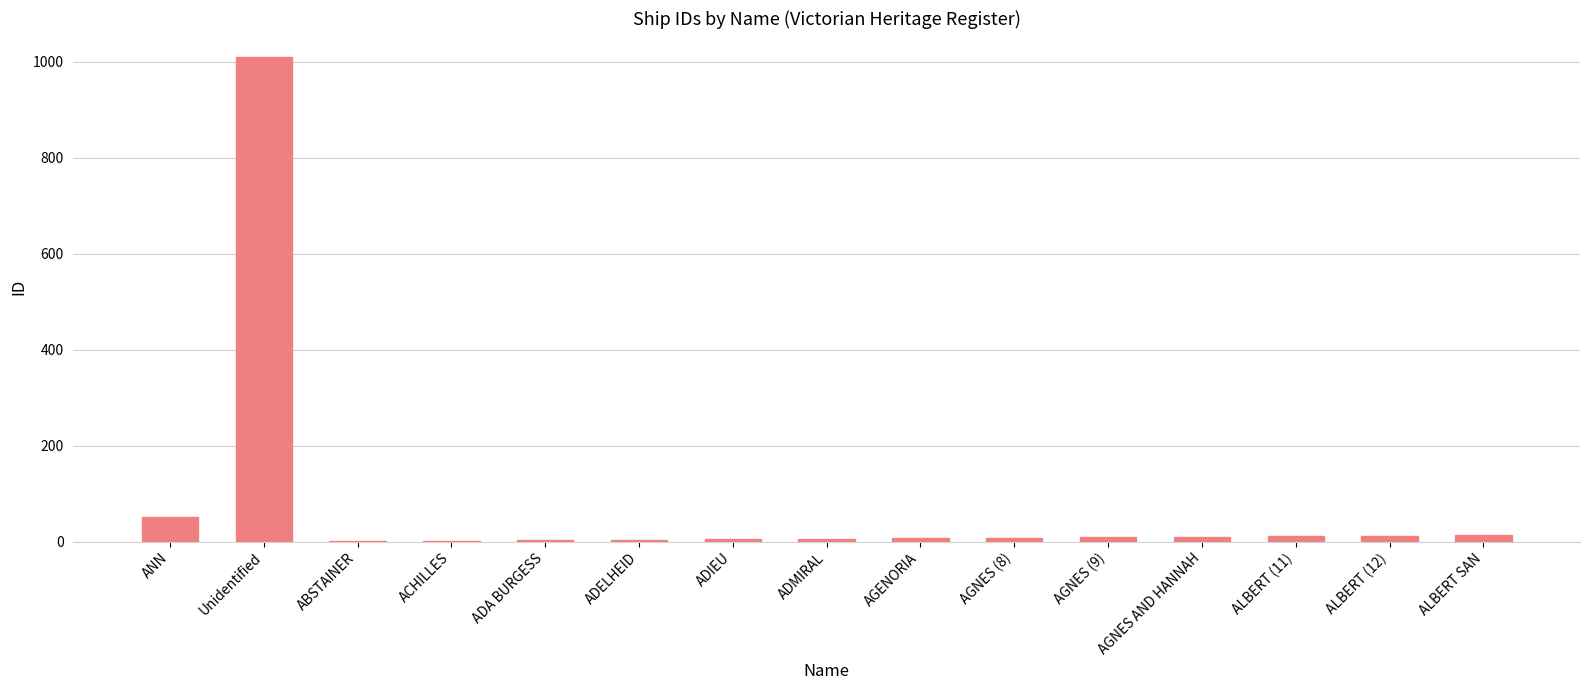

Where is the data nearest to the value 505?

ANN